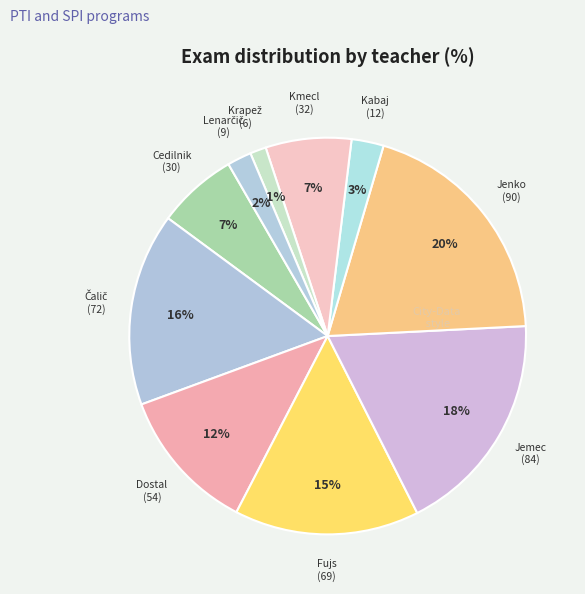

Is there a majority slice in this chart?

No